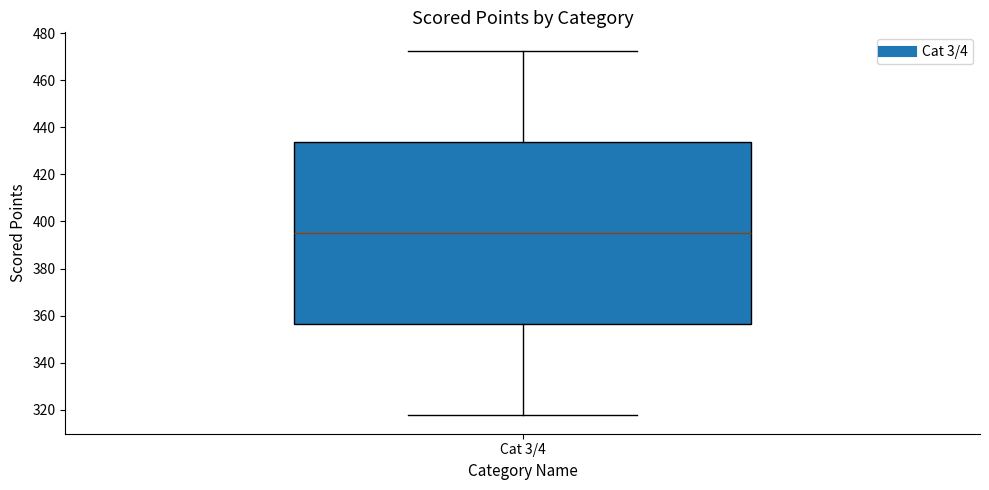

Read this box plot against the y-axis: the position of the median line, the range covered by the box, and the ends of both whiskers. The values are not printed on the chart, so give them approximately, as read against the axis.

median 396, box 356 to 434, whiskers 318 to 472